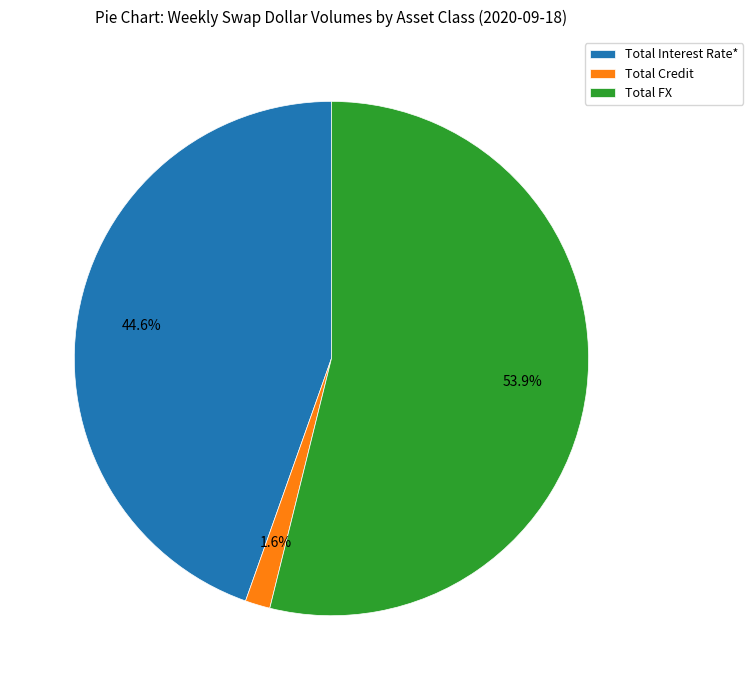

How many segments does this pie chart have?

3